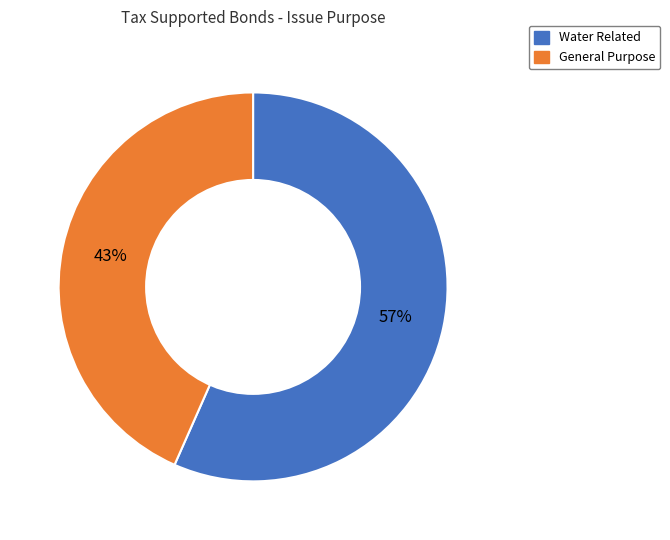

Do General Purpose and Water Related together represent more than half of the pie?

Yes